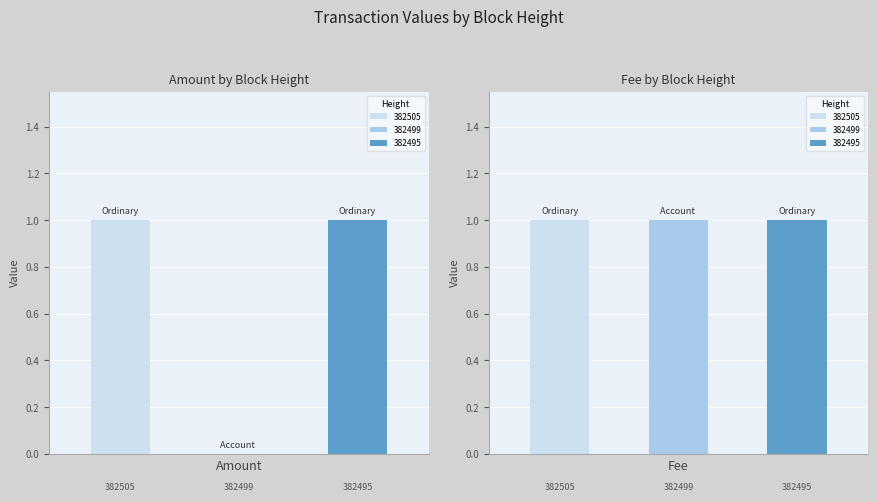

True or false: Amount has a value of 1 at 382505.

False